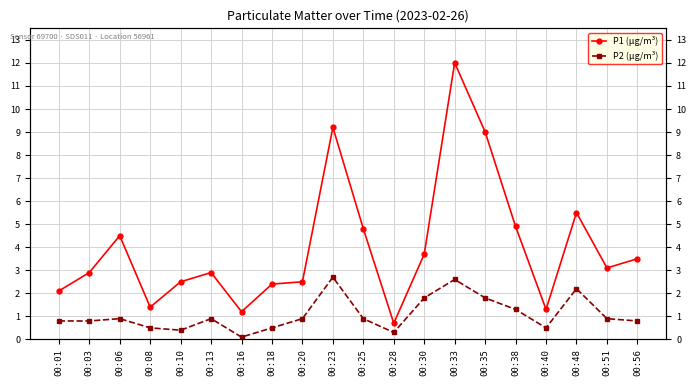

Count the number of data series in this chart.

2